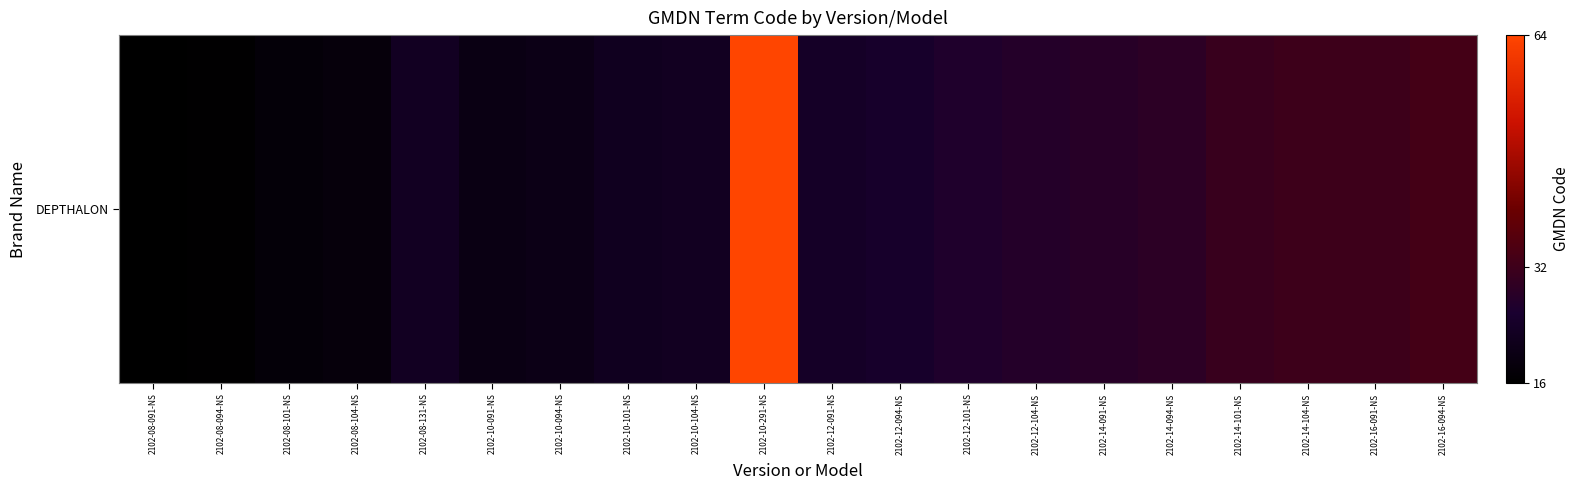

What is the sum of all values?

529.4